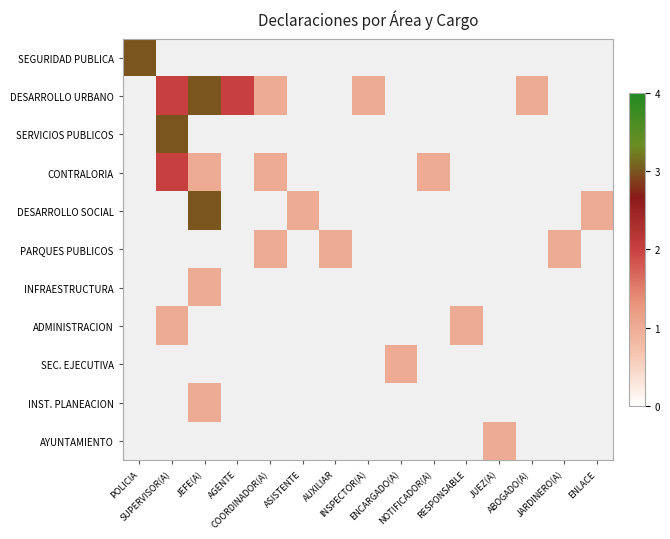

Reading left to right, what are all the values shown in this chart?

SEGURIDAD PUBLICA: POLICIA=3	SUPERVISOR(A)=0	JEFE(A)=0	AGENTE=0	COORDINADOR(A)=0	ASISTENTE=0	AUXILIAR=0	INSPECTOR(A)=0	ENCARGADO(A)=0	NOTIFICADOR(A)=0	RESPONSABLE=0	JUEZ(A)=0	ABOGADO(A)=0	JARDINERO(A)=0	ENLACE=0
DESARROLLO URBANO: POLICIA=0	SUPERVISOR(A)=2	JEFE(A)=3	AGENTE=2	COORDINADOR(A)=1	ASISTENTE=0	AUXILIAR=0	INSPECTOR(A)=1	ENCARGADO(A)=0	NOTIFICADOR(A)=0	RESPONSABLE=0	JUEZ(A)=0	ABOGADO(A)=1	JARDINERO(A)=0	ENLACE=0
SERVICIOS PUBLICOS: POLICIA=0	SUPERVISOR(A)=3	JEFE(A)=0	AGENTE=0	COORDINADOR(A)=0	ASISTENTE=0	AUXILIAR=0	INSPECTOR(A)=0	ENCARGADO(A)=0	NOTIFICADOR(A)=0	RESPONSABLE=0	JUEZ(A)=0	ABOGADO(A)=0	JARDINERO(A)=0	ENLACE=0
CONTRALORIA: POLICIA=0	SUPERVISOR(A)=2	JEFE(A)=1	AGENTE=0	COORDINADOR(A)=1	ASISTENTE=0	AUXILIAR=0	INSPECTOR(A)=0	ENCARGADO(A)=0	NOTIFICADOR(A)=1	RESPONSABLE=0	JUEZ(A)=0	ABOGADO(A)=0	JARDINERO(A)=0	ENLACE=0
DESARROLLO SOCIAL: POLICIA=0	SUPERVISOR(A)=0	JEFE(A)=3	AGENTE=0	COORDINADOR(A)=0	ASISTENTE=1	AUXILIAR=0	INSPECTOR(A)=0	ENCARGADO(A)=0	NOTIFICADOR(A)=0	RESPONSABLE=0	JUEZ(A)=0	ABOGADO(A)=0	JARDINERO(A)=0	ENLACE=1
PARQUES PUBLICOS: POLICIA=0	SUPERVISOR(A)=0	JEFE(A)=0	AGENTE=0	COORDINADOR(A)=1	ASISTENTE=0	AUXILIAR=1	INSPECTOR(A)=0	ENCARGADO(A)=0	NOTIFICADOR(A)=0	RESPONSABLE=0	JUEZ(A)=0	ABOGADO(A)=0	JARDINERO(A)=1	ENLACE=0
INFRAESTRUCTURA: POLICIA=0	SUPERVISOR(A)=0	JEFE(A)=1	AGENTE=0	COORDINADOR(A)=0	ASISTENTE=0	AUXILIAR=0	INSPECTOR(A)=0	ENCARGADO(A)=0	NOTIFICADOR(A)=0	RESPONSABLE=0	JUEZ(A)=0	ABOGADO(A)=0	JARDINERO(A)=0	ENLACE=0
ADMINISTRACION: POLICIA=0	SUPERVISOR(A)=1	JEFE(A)=0	AGENTE=0	COORDINADOR(A)=0	ASISTENTE=0	AUXILIAR=0	INSPECTOR(A)=0	ENCARGADO(A)=0	NOTIFICADOR(A)=0	RESPONSABLE=1	JUEZ(A)=0	ABOGADO(A)=0	JARDINERO(A)=0	ENLACE=0
SEC. EJECUTIVA: POLICIA=0	SUPERVISOR(A)=0	JEFE(A)=0	AGENTE=0	COORDINADOR(A)=0	ASISTENTE=0	AUXILIAR=0	INSPECTOR(A)=0	ENCARGADO(A)=1	NOTIFICADOR(A)=0	RESPONSABLE=0	JUEZ(A)=0	ABOGADO(A)=0	JARDINERO(A)=0	ENLACE=0
INST. PLANEACION: POLICIA=0	SUPERVISOR(A)=0	JEFE(A)=1	AGENTE=0	COORDINADOR(A)=0	ASISTENTE=0	AUXILIAR=0	INSPECTOR(A)=0	ENCARGADO(A)=0	NOTIFICADOR(A)=0	RESPONSABLE=0	JUEZ(A)=0	ABOGADO(A)=0	JARDINERO(A)=0	ENLACE=0
AYUNTAMIENTO: POLICIA=0	SUPERVISOR(A)=0	JEFE(A)=0	AGENTE=0	COORDINADOR(A)=0	ASISTENTE=0	AUXILIAR=0	INSPECTOR(A)=0	ENCARGADO(A)=0	NOTIFICADOR(A)=0	RESPONSABLE=0	JUEZ(A)=1	ABOGADO(A)=0	JARDINERO(A)=0	ENLACE=0